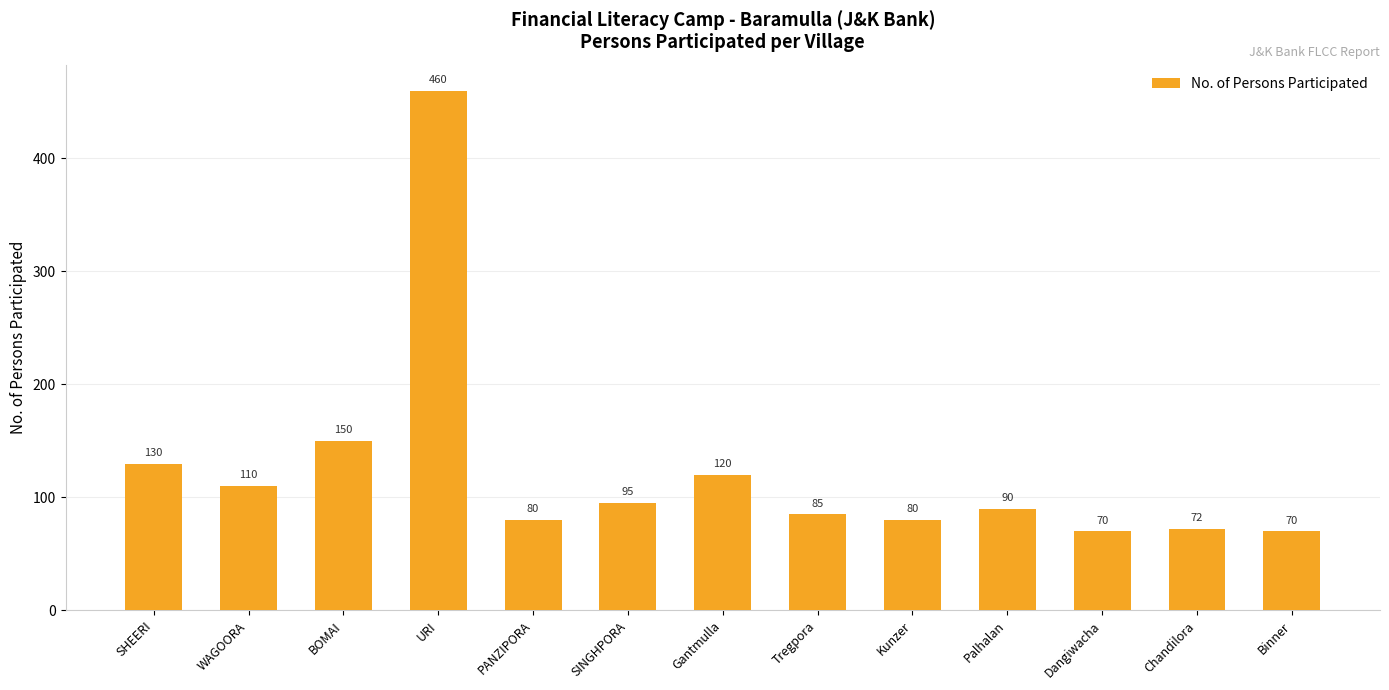

What position from the right is PANZIPORA?

9